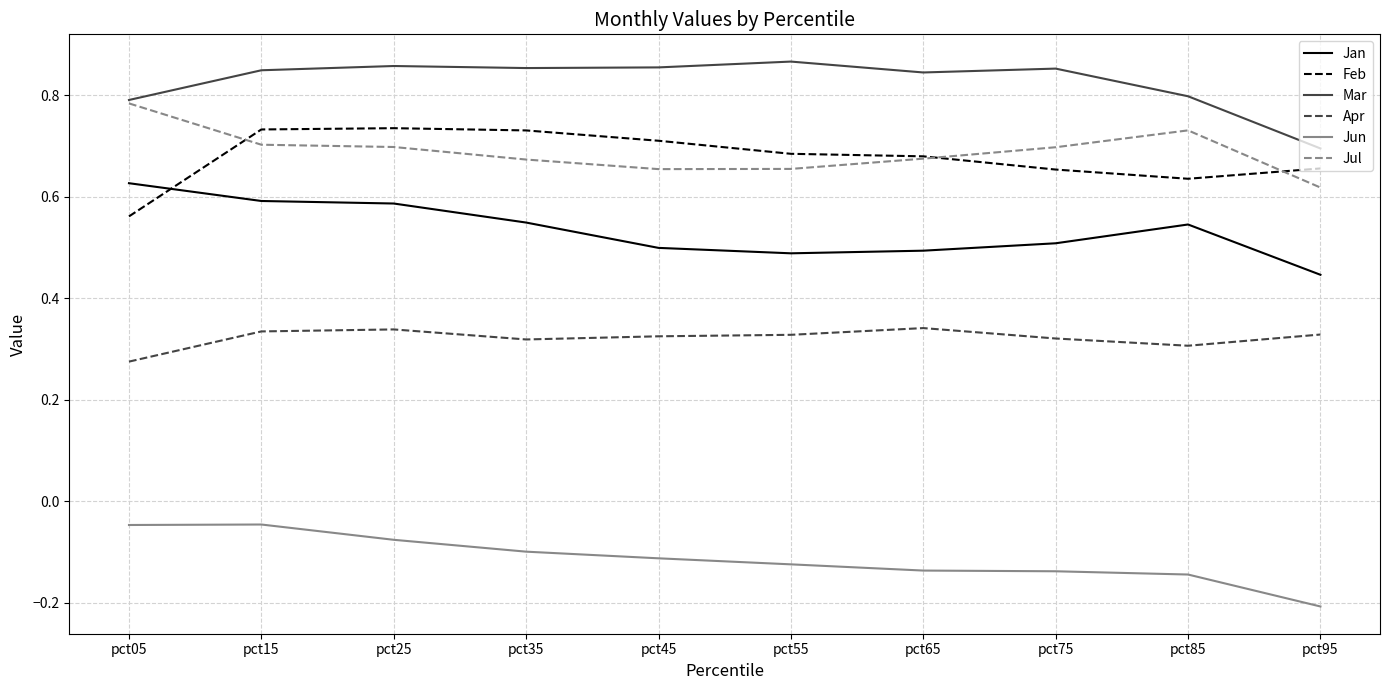

How many lines are shown in the chart?

6